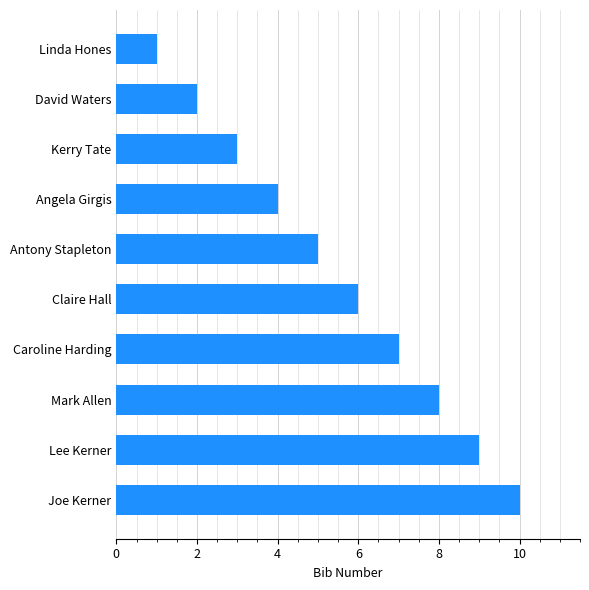

How many bars are there in total?

10